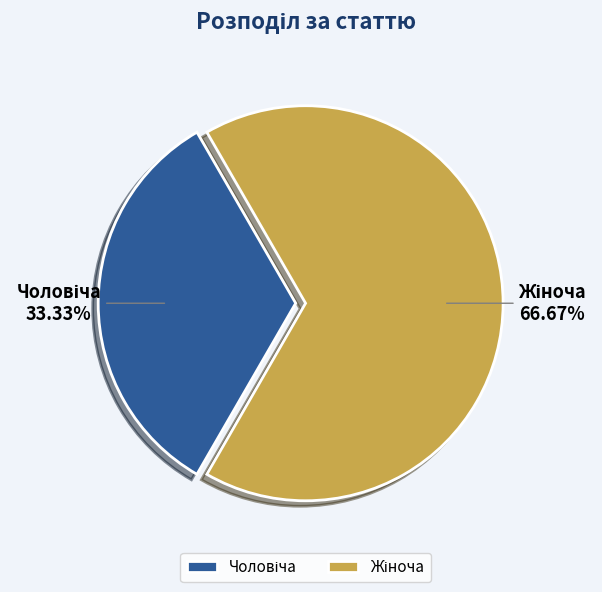

Does any single category account for the majority?

Yes